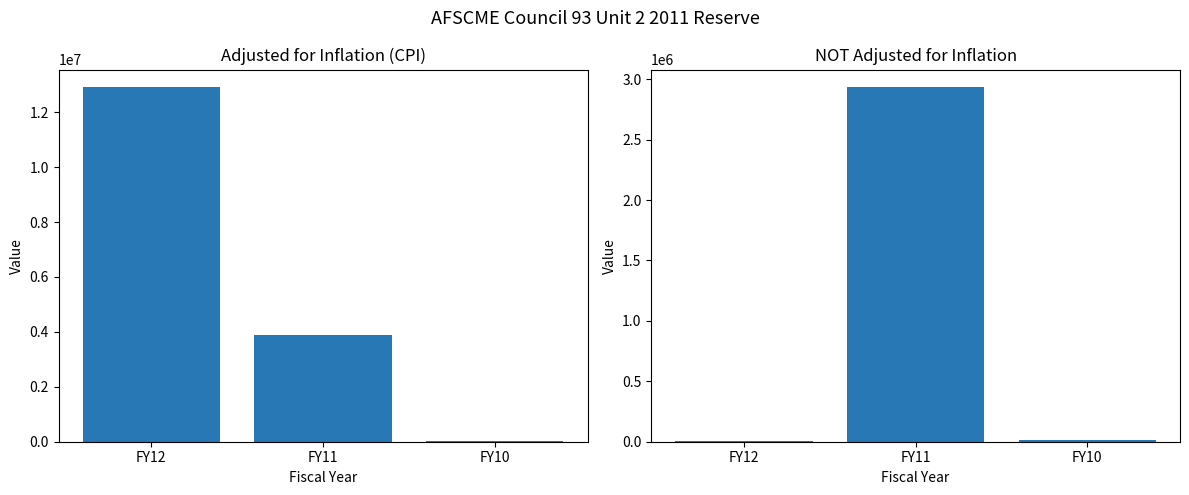

Which series has the largest total across all categories?

adjusted for inflation (CPI)